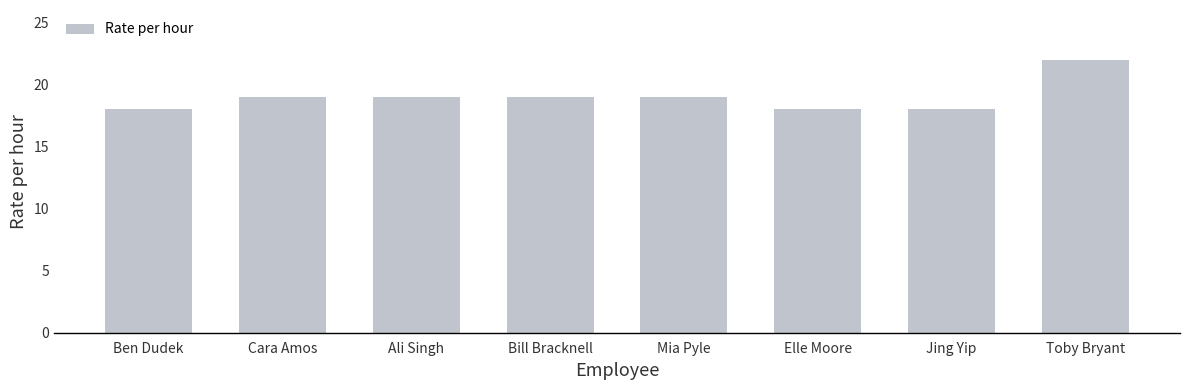

What is the maximum value shown in the chart?

22